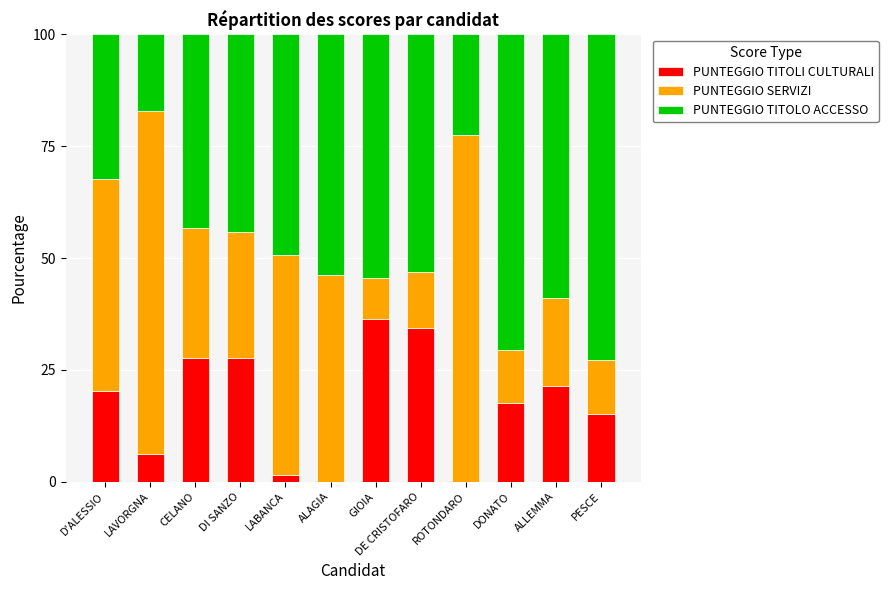

What value does the PUNTEGGIO TITOLI CULTURALI series have at DONATO?

17.6